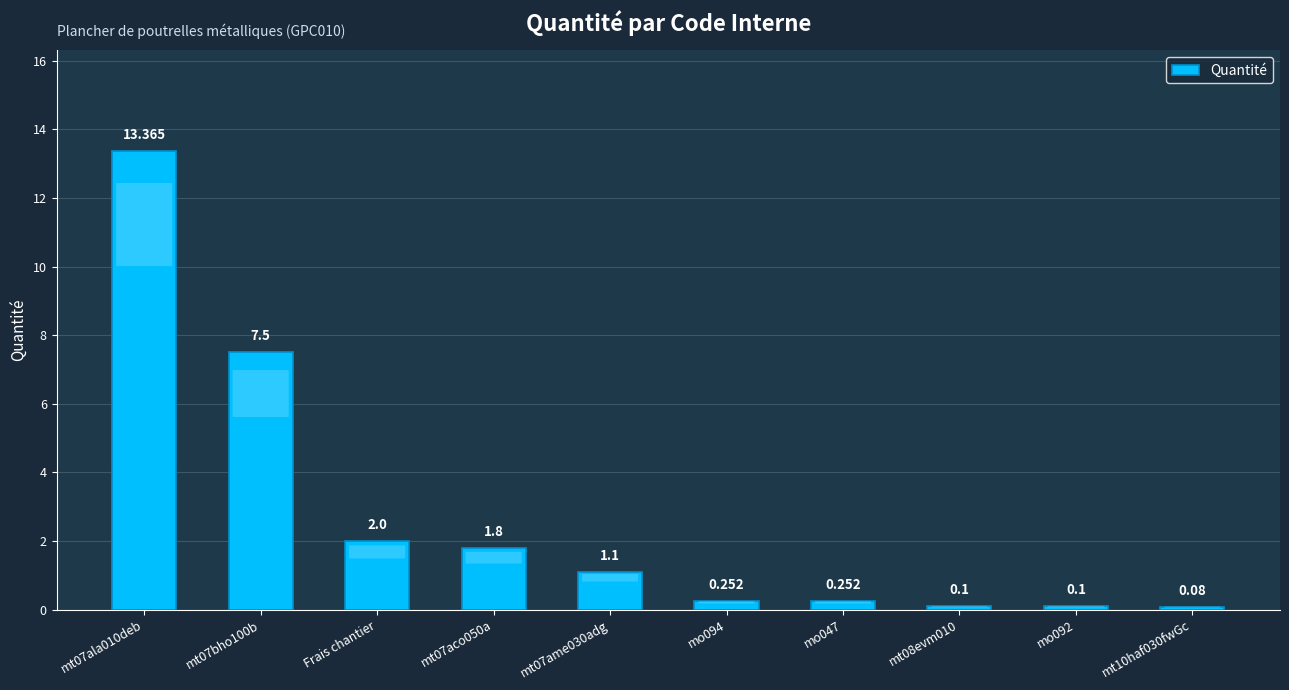

What is the greatest value displayed?

13.4